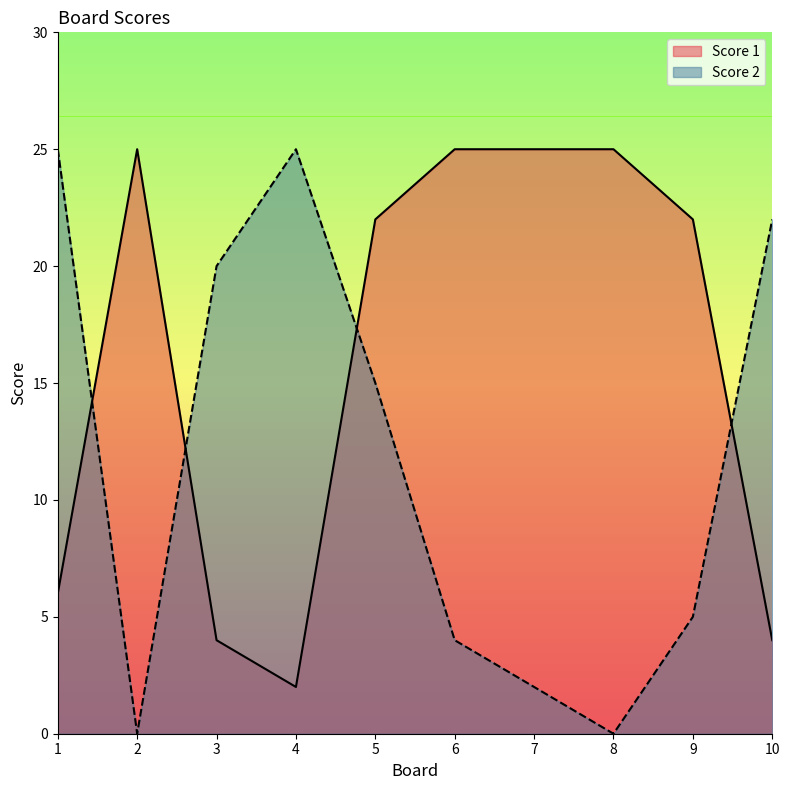

In Score 1, how many points are lower than both neighbors (excluding endpoints)?

1